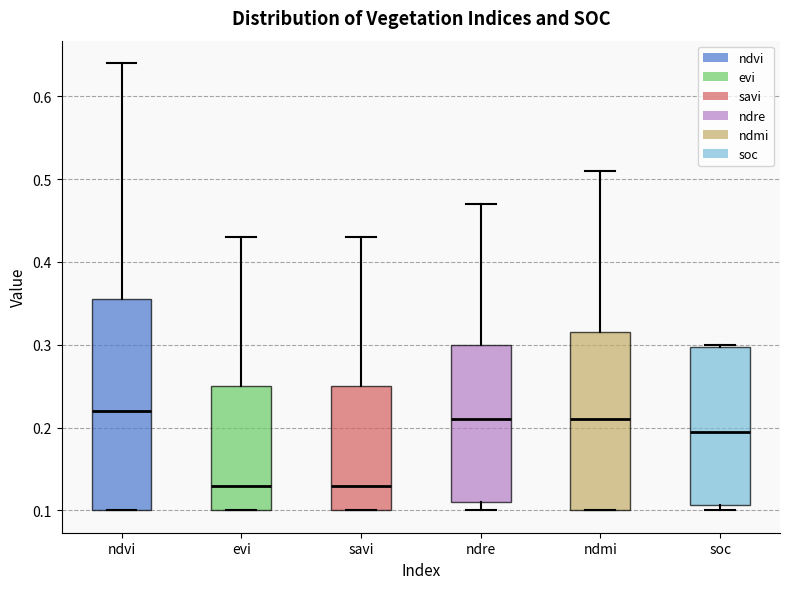

Comparing the boxes themselves (not the whiskers), which one is the tallest?

ndvi